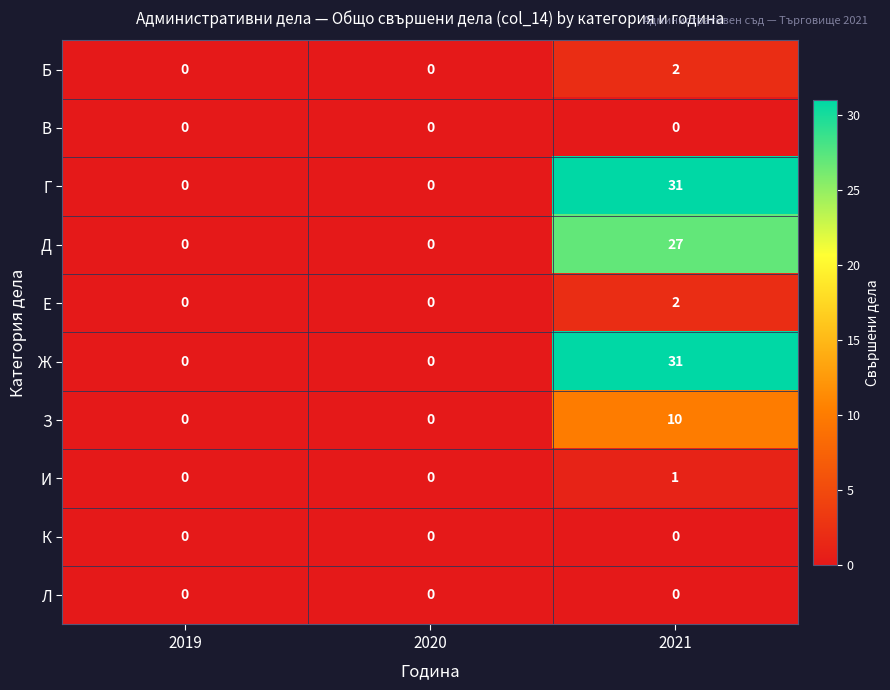

Reading left to right, what are all the values shown in this chart?

Б: 0	0	2
В: 0	0	0
Г: 0	0	31
Д: 0	0	27
Е: 0	0	2
Ж: 0	0	31
З: 0	0	10
И: 0	0	1
К: 0	0	0
Л: 0	0	0